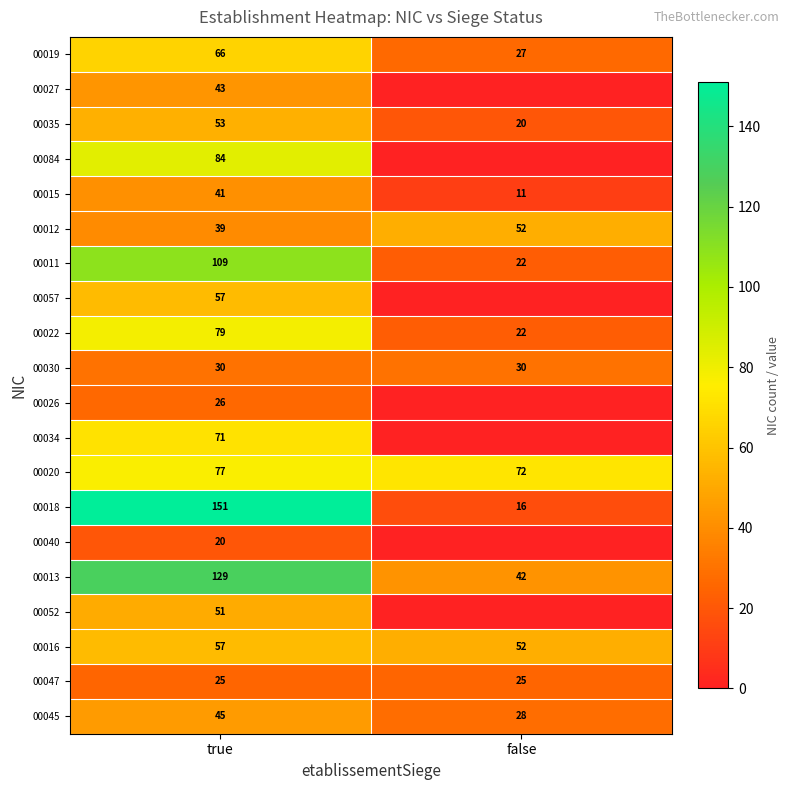

How many series are shown in this chart?

20